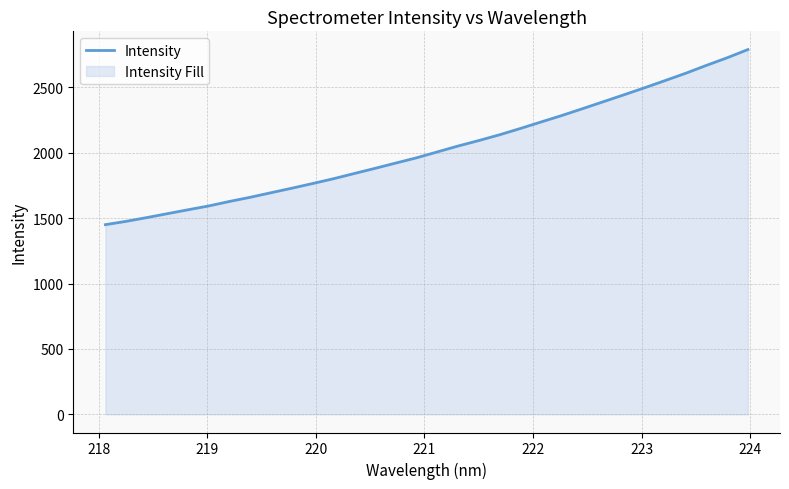

Reading right to left, list all the values displayed in this chart.

2790.0	2727.4	2669.3	2609.0	2552.7	2497.3	2443.2	2390.1	2337.0	2284.9	2235.5	2185.7	2137.7	2093.7	2051.9	2006.8	1961.9	1921.9	1881.3	1842.0	1802.1	1765.6	1729.8	1695.4	1660.6	1628.8	1594.4	1564.9	1535.0	1504.8	1476.0	1450.5